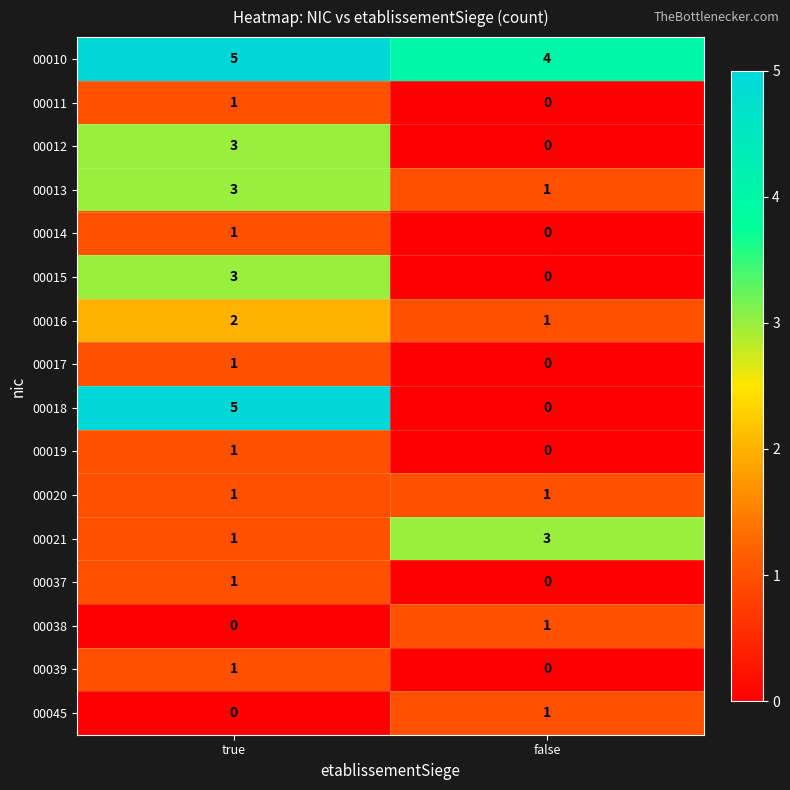

What is the difference between the maximum and minimum values in the 00018 series?

5